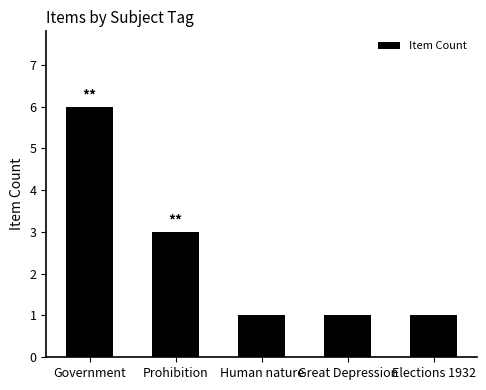

Which has a higher value, Government or Great Depression?

Government